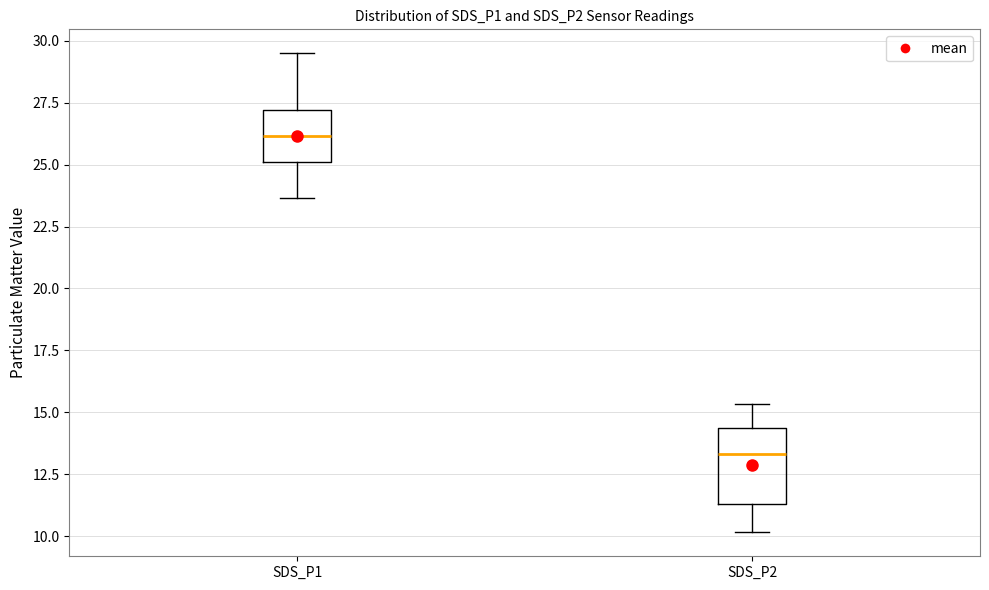

Which box's median line is the highest?

SDS_P1